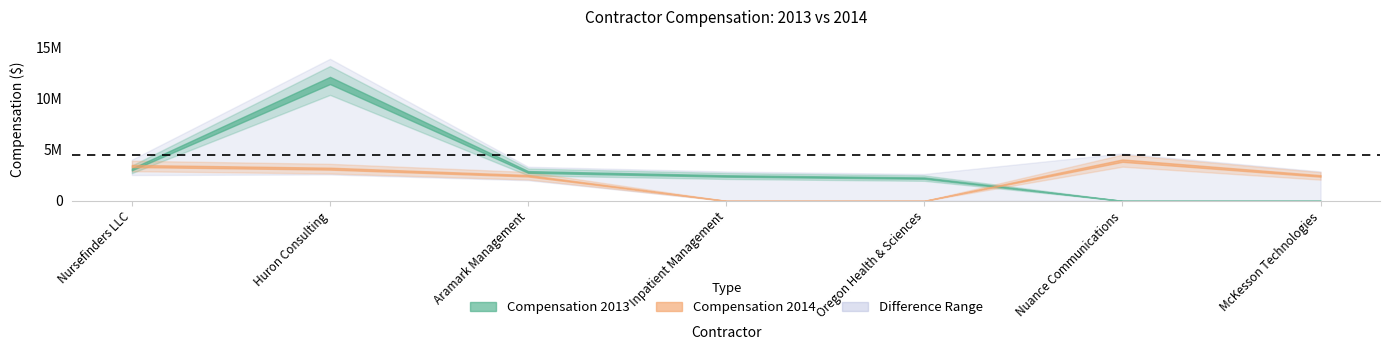

Where does the Compensation 2013 series first go above 2427955?

Nursefinders LLC